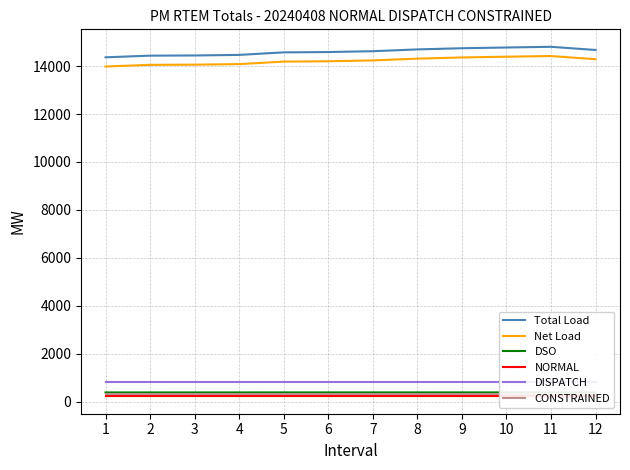

How many data points does each series have?

12